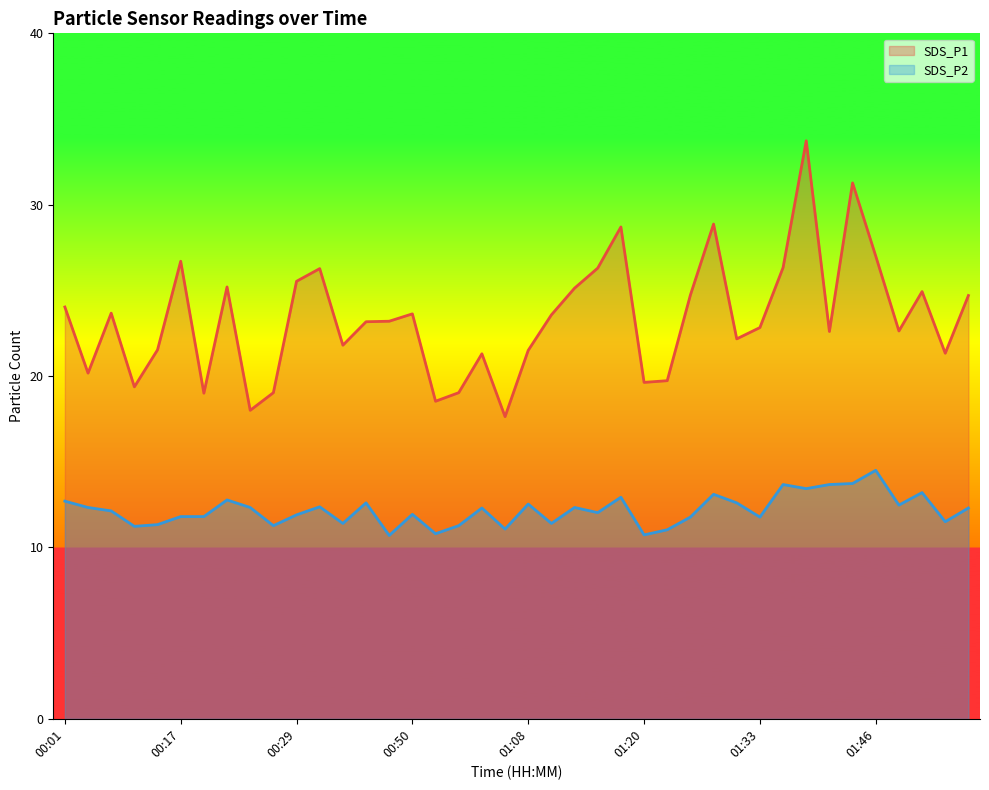

What is the minimum value shown in the chart?

10.7